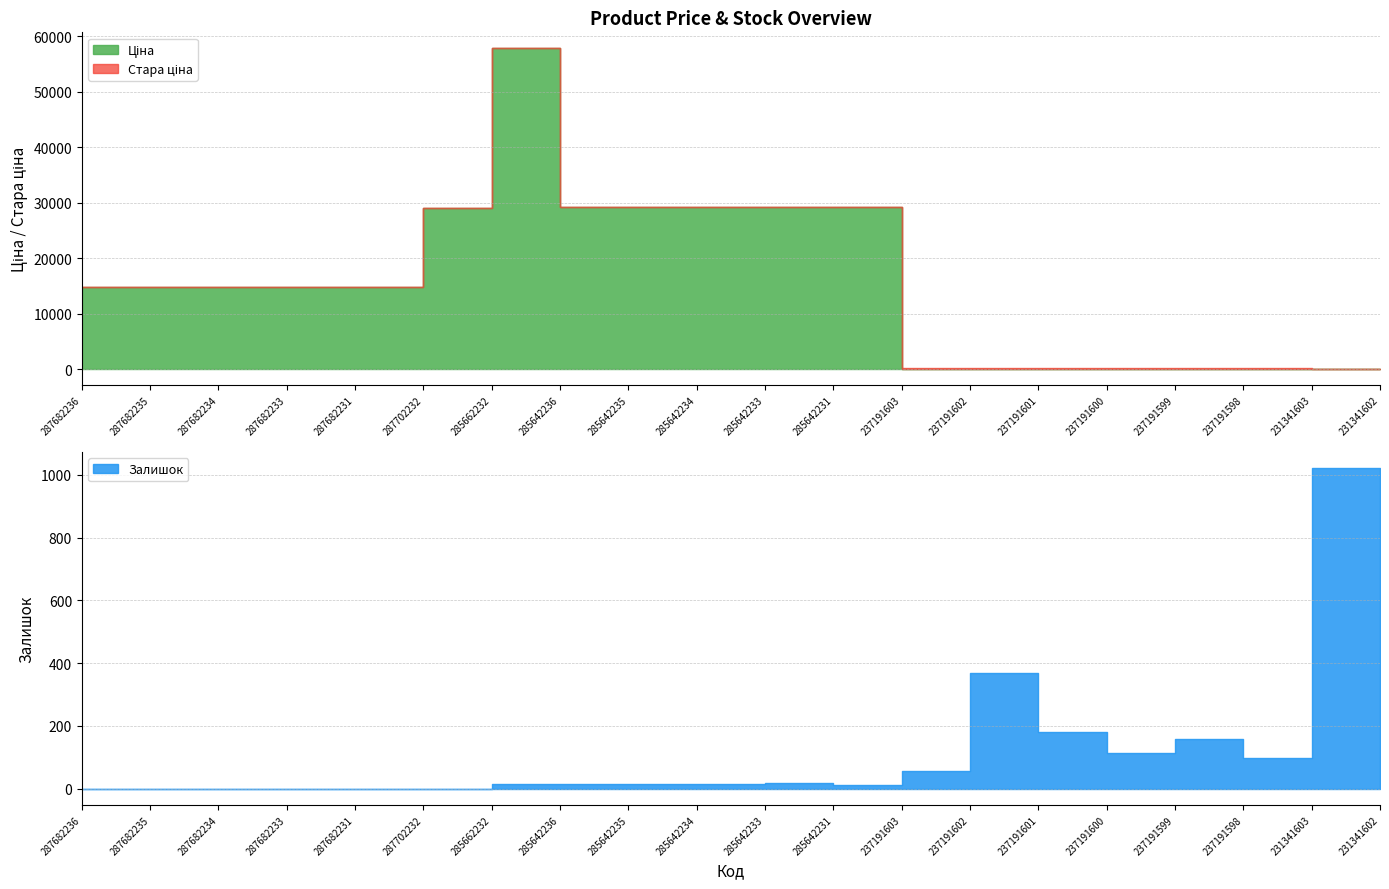

The Ціна series shows 14800.8 at 287682233. True or false?

True